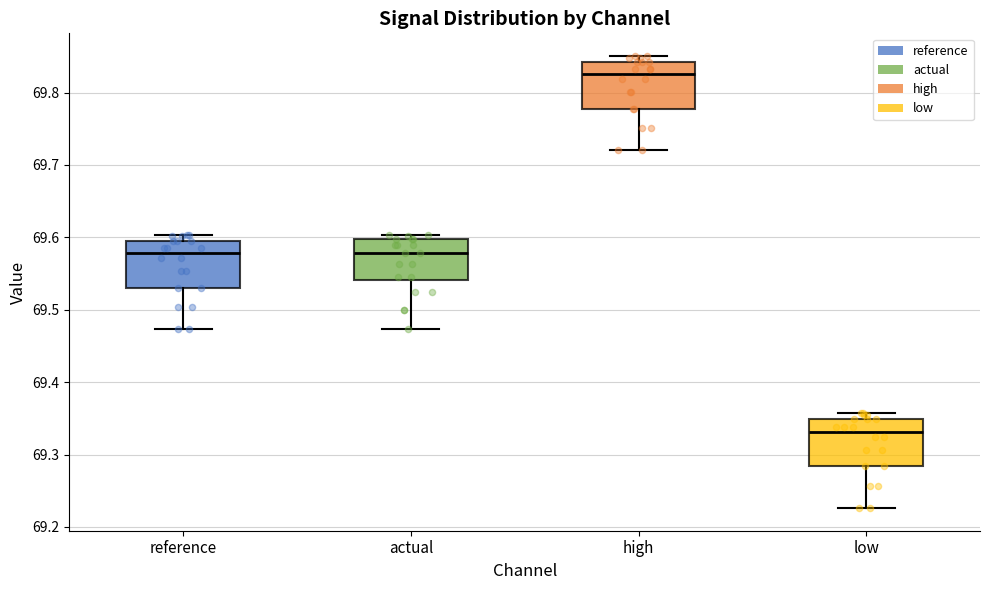

Which box's median line is the highest?

high